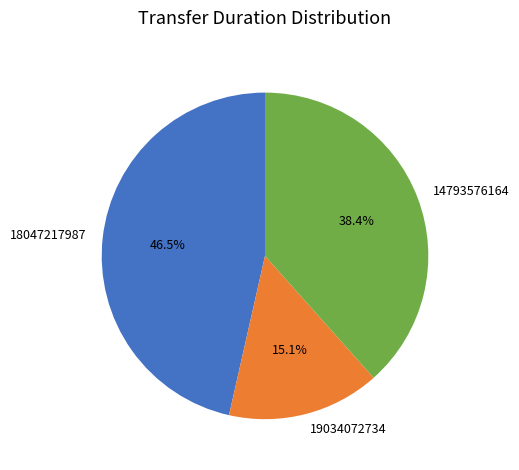

To the nearest percent, what percentage of the pie is 19034072734?

15%